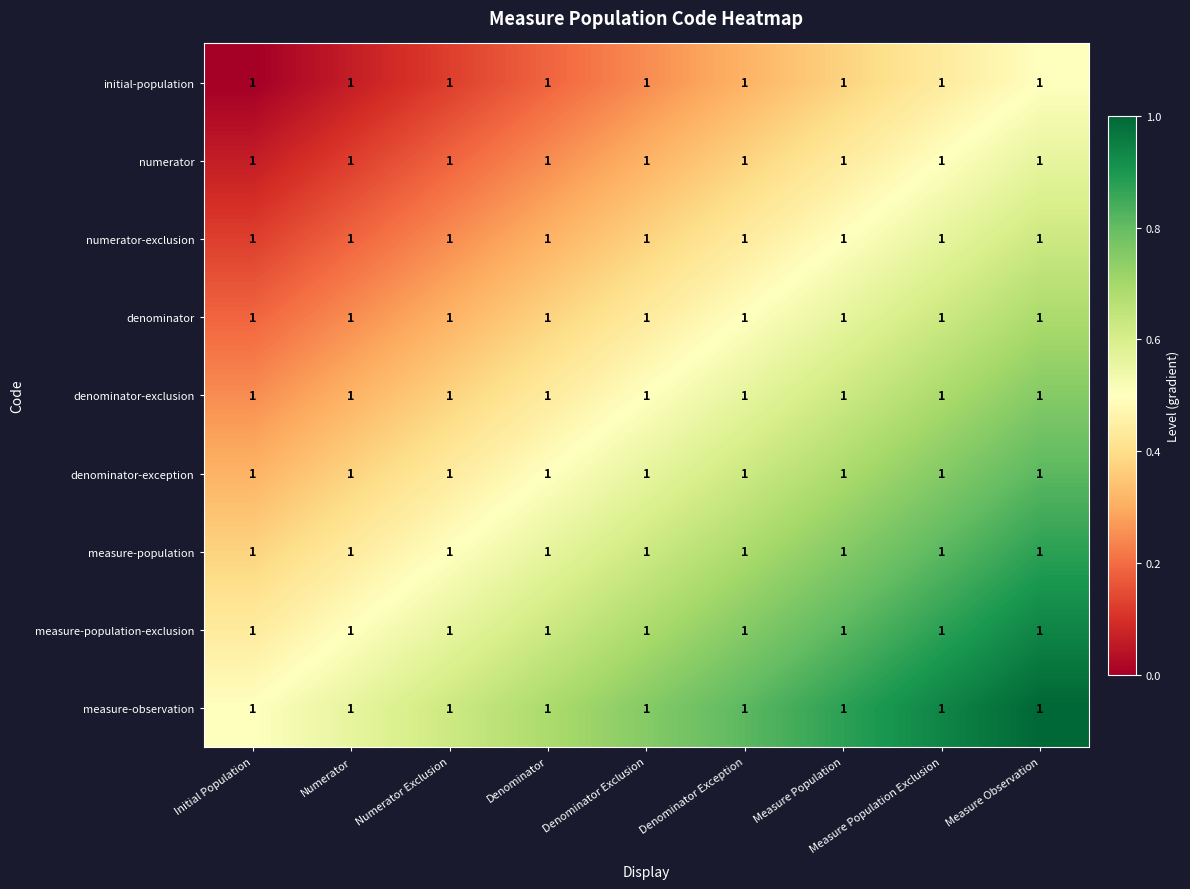

At how many categories does at least one series exceed 0?

9